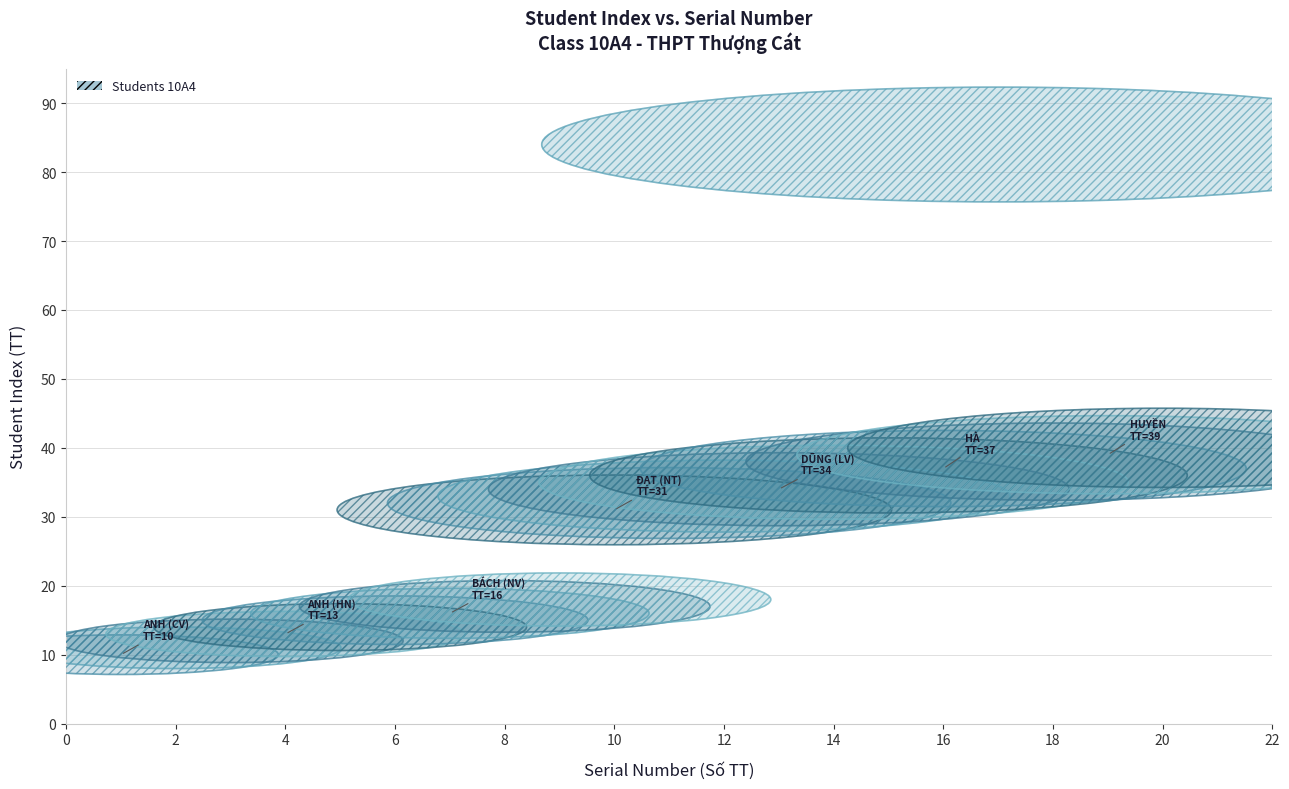

What Y value in the scatter plot is closest to 47?

40